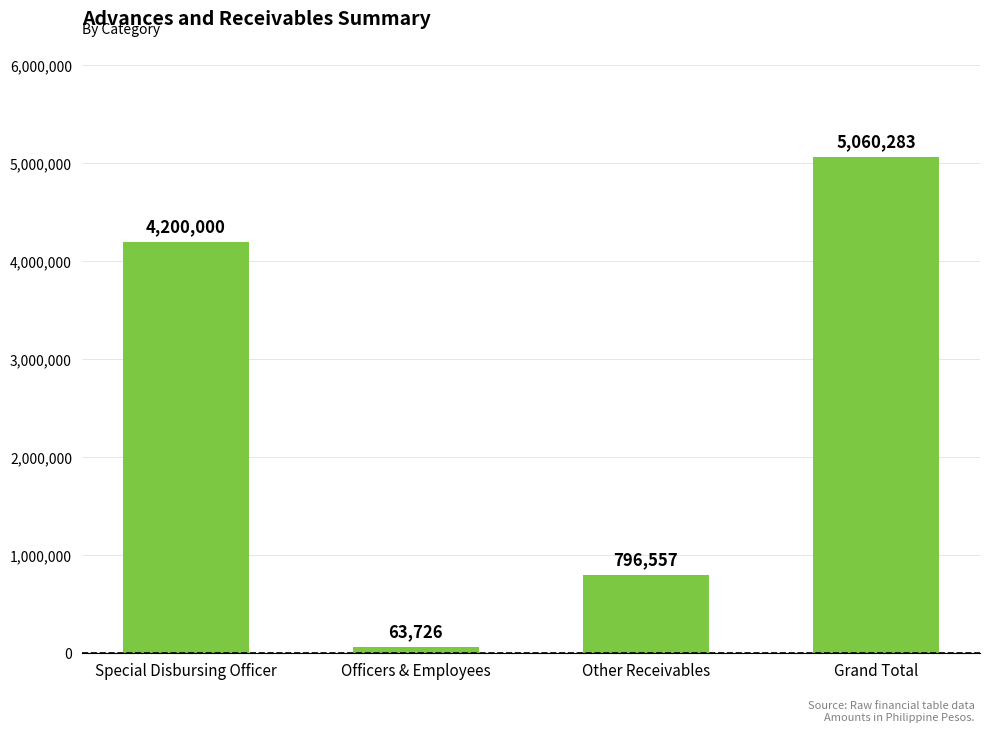

What is the minimum value shown in the chart?

63726